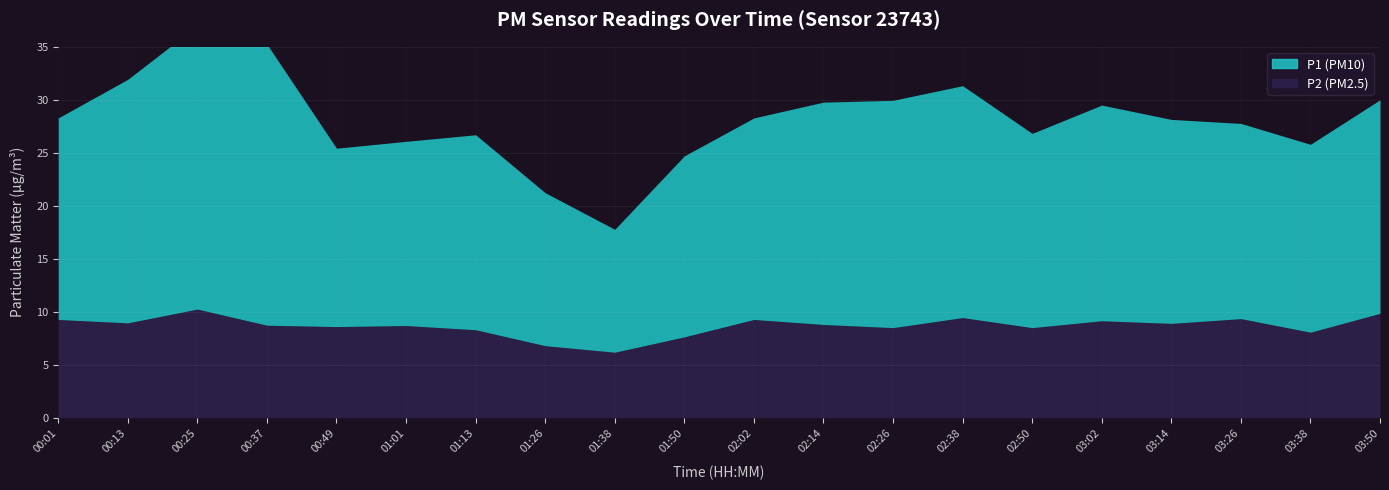

True or false: P2 and P1 intersect in this chart.

False